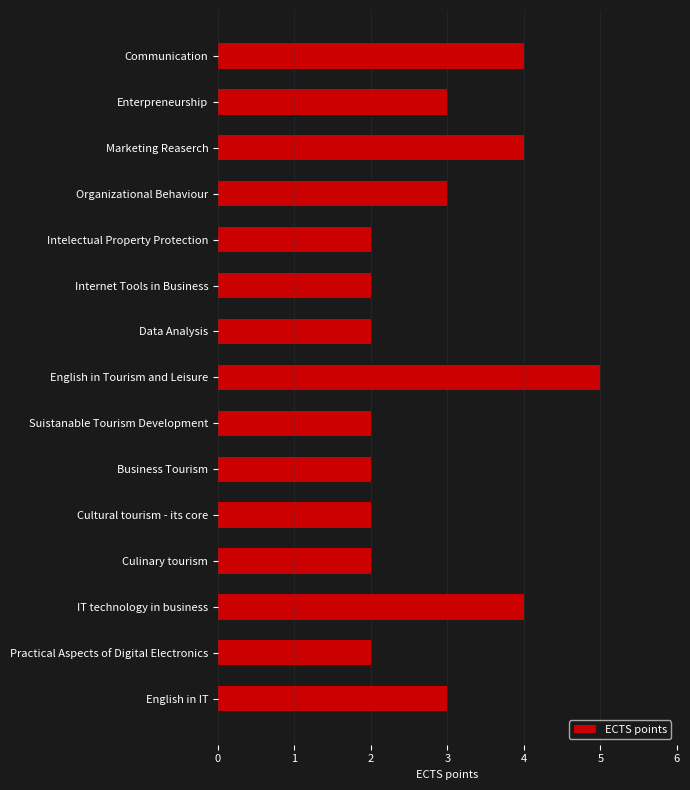

True or false: ECTS points has a value of 3 at Enterpreneurship.

True